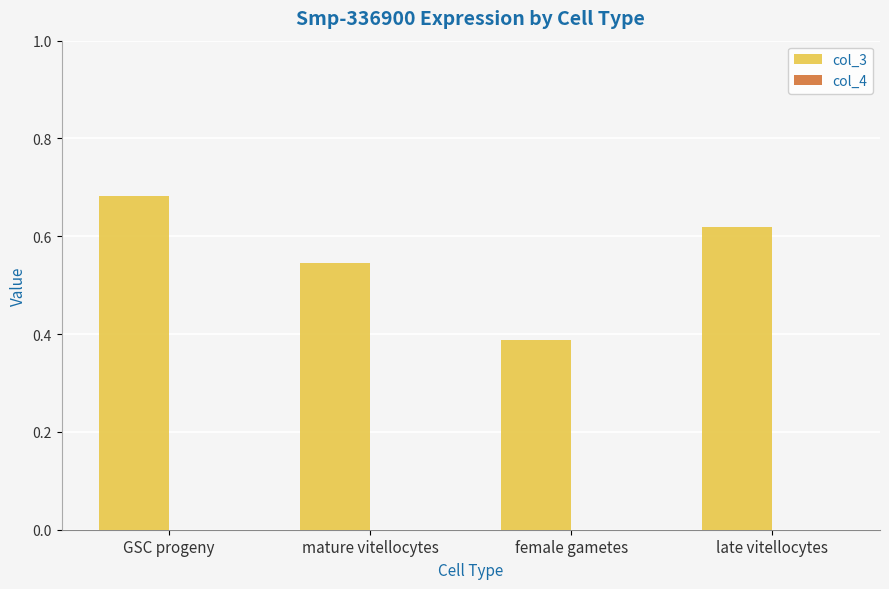

What is the sum of all col_3 values?

2.2